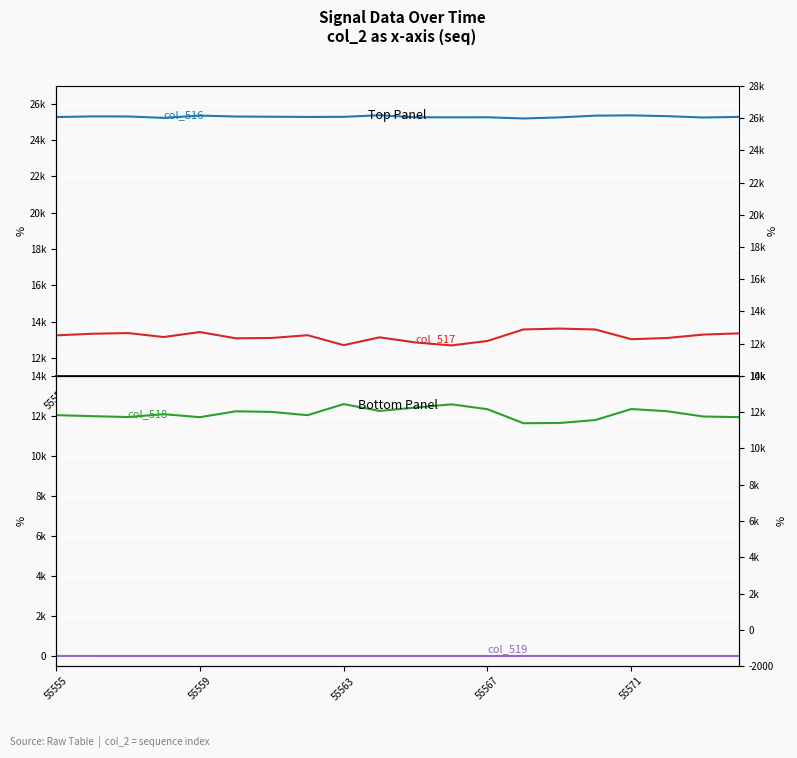

Is the value of col_517 at 55559 greater than the value of col_516 at 55563?

No